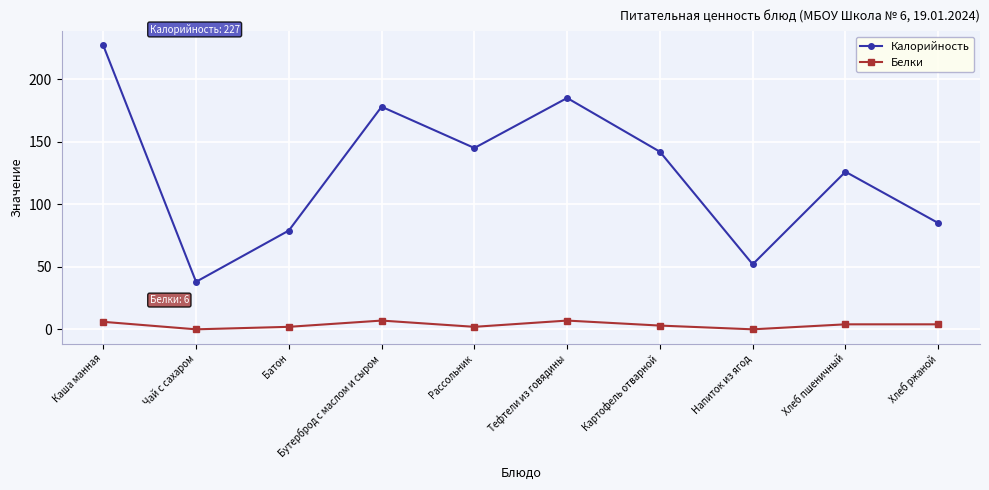

Which series has the widest spread of values?

Калорийность